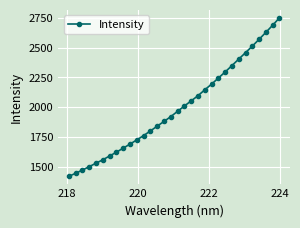

What is the greatest value displayed?

2750.2